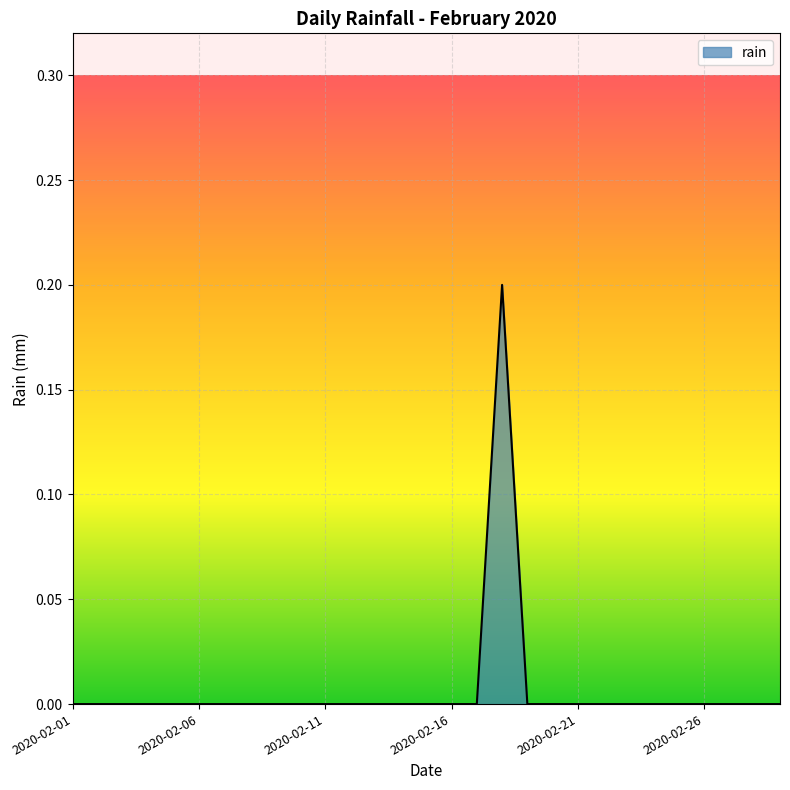

How many lines are shown in the chart?

1